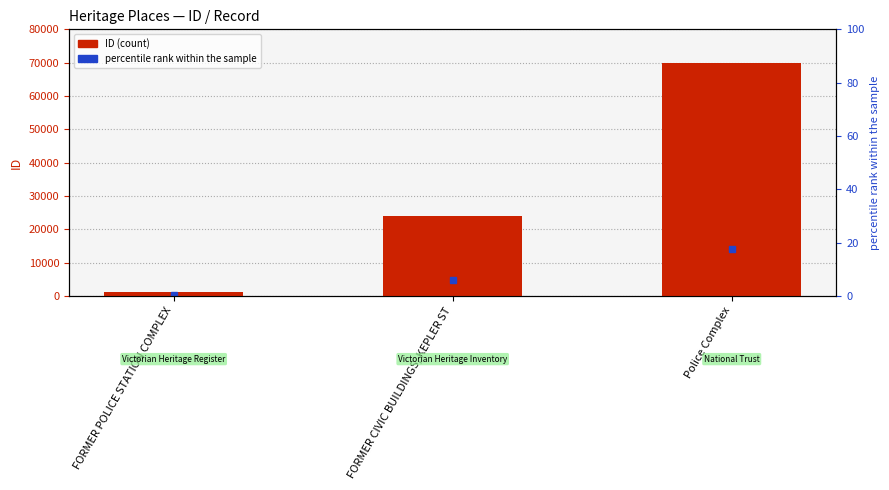

What is the average value?

31722